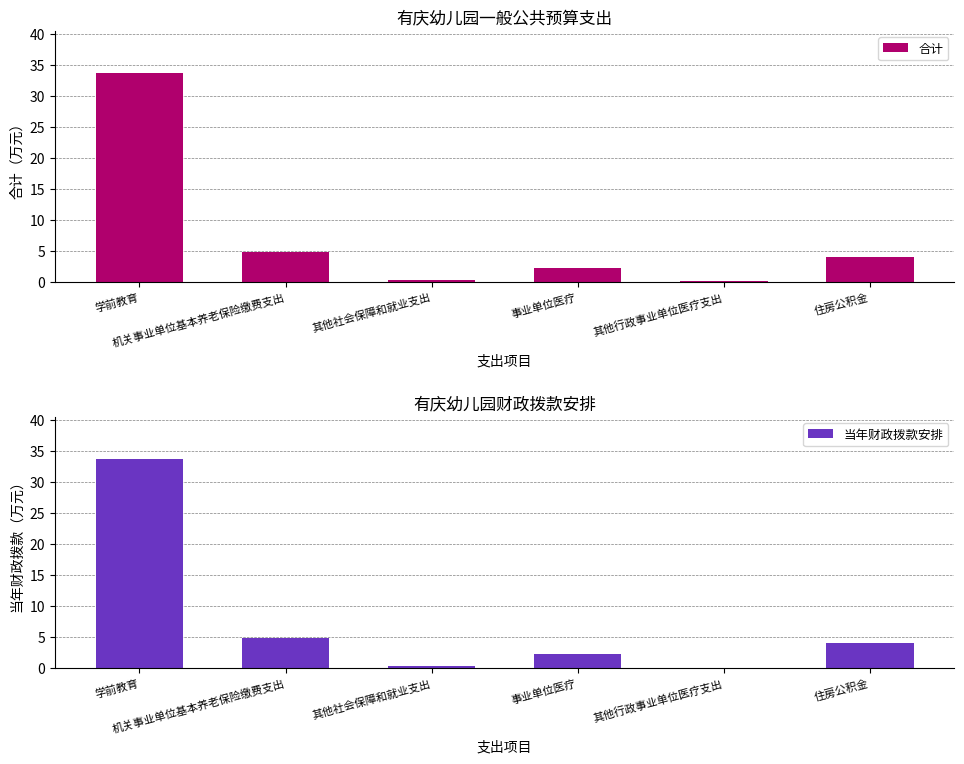

Is the value of 当年财政拨款安排 at 学前教育 greater than the value of 合计 at 住房公积金?

Yes